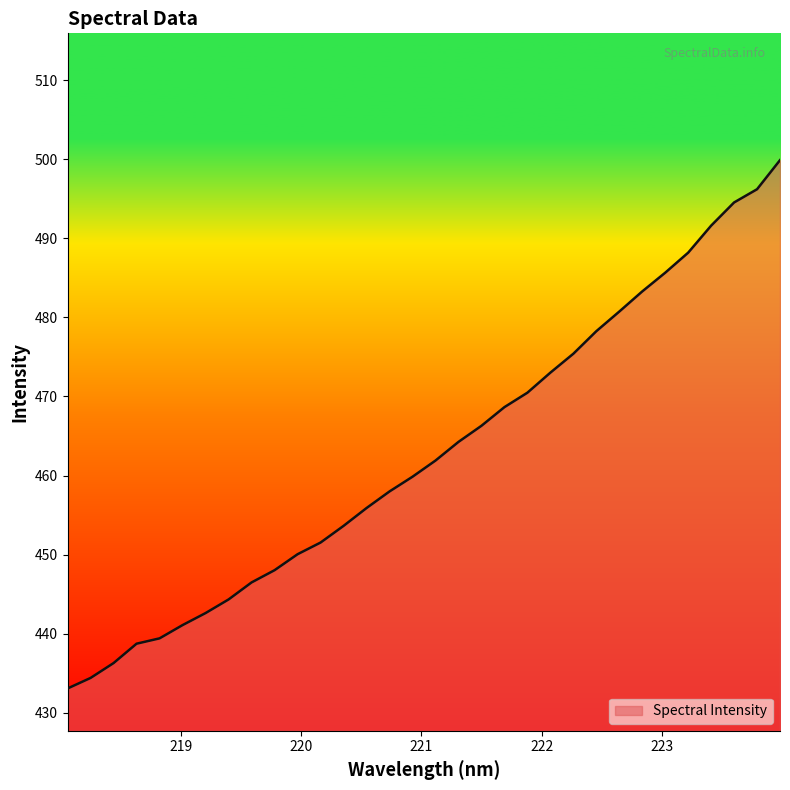

What is the minimum value shown in the chart?

433.1